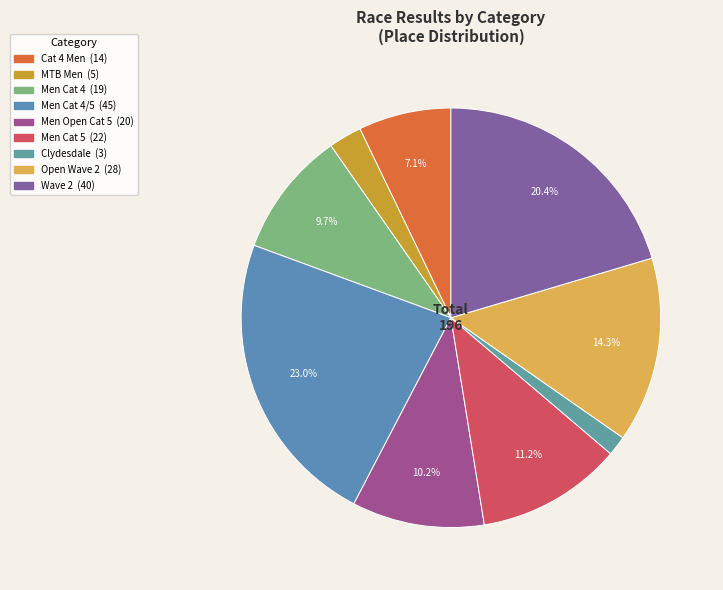

How many segments does this pie chart have?

9